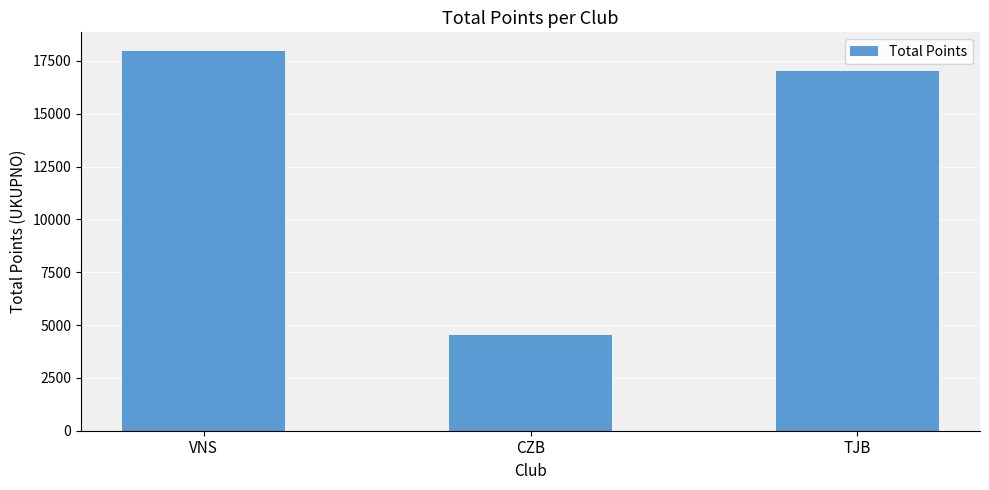

How many data points are less than 17000?

1